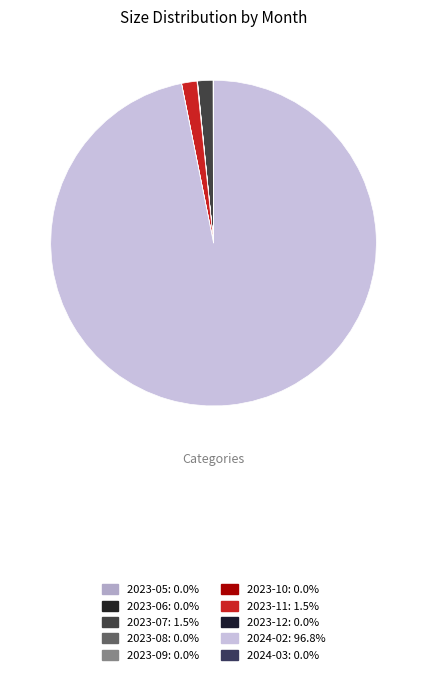

Is there a majority slice in this chart?

Yes